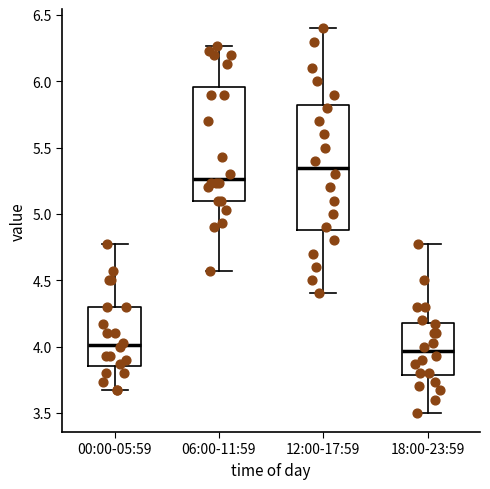

Where is the upper edge of the box for 18:00-23:59 on the y-axis? The values are not printed on the chart, so give them approximately, as read against the axis.

4.20